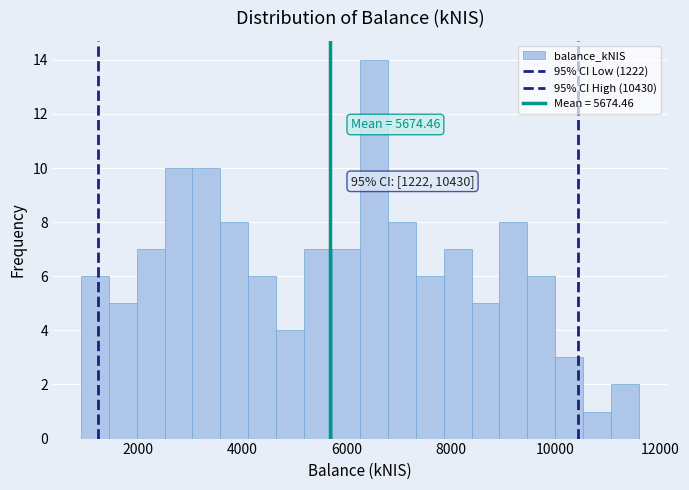

Around what value on the x-axis is the tallest bar? Give the approximate position of its centre, as read against the axis.

6600